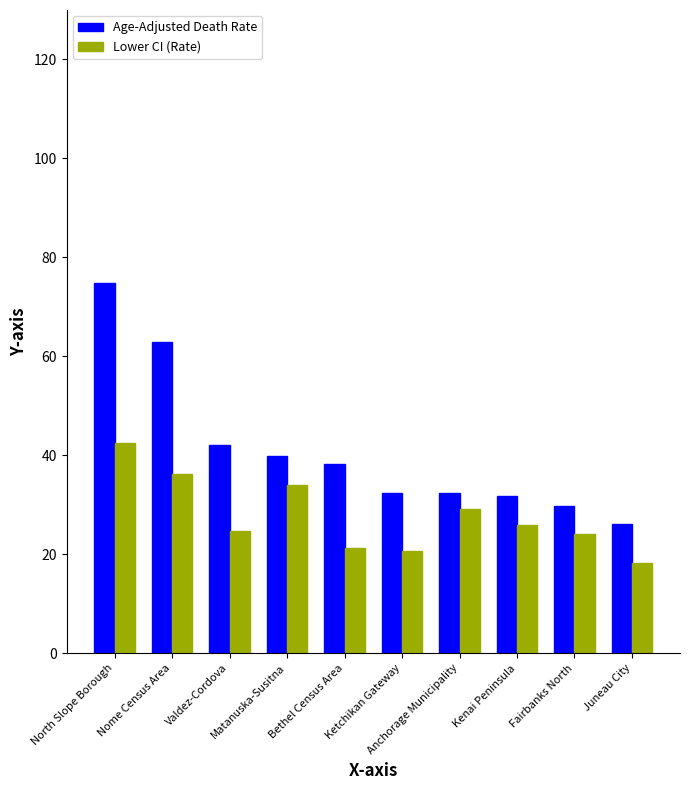

Which series has the largest range (max minus min)?

Age-Adjusted Death Rate